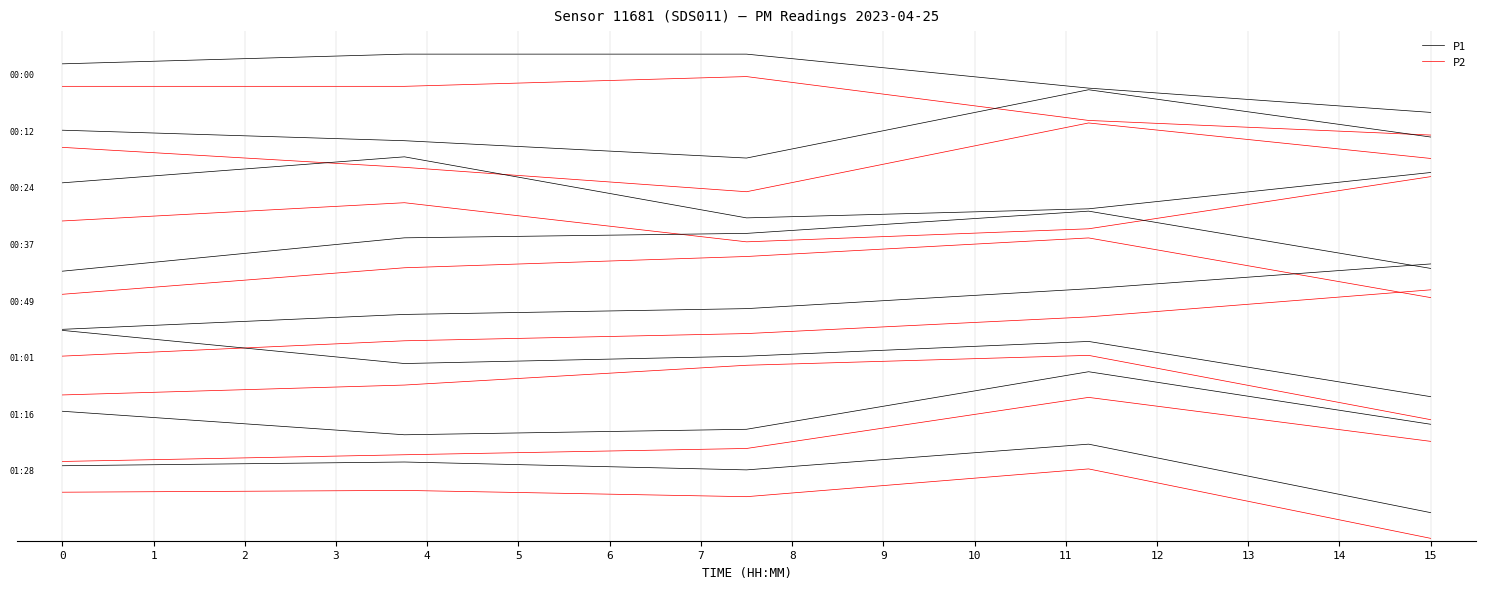

What is the highest value of the P2 series?

12.3